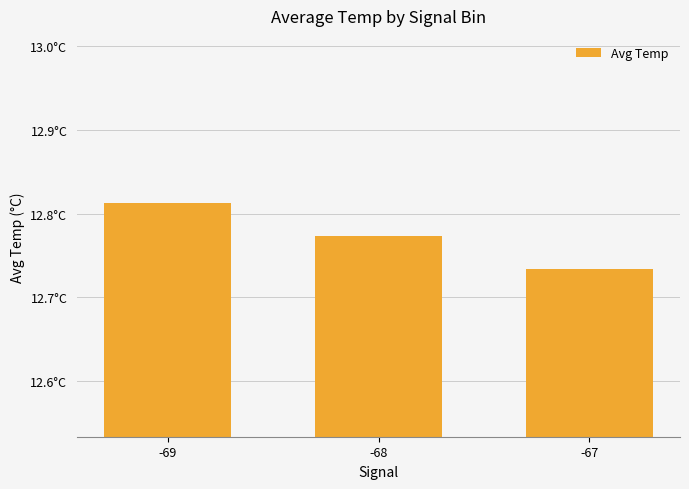

Does the chart contain any negative values?

No